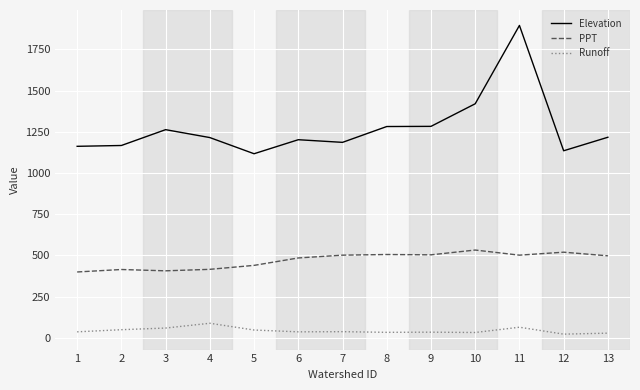

How many values in the Elevation series are below 1215?

6